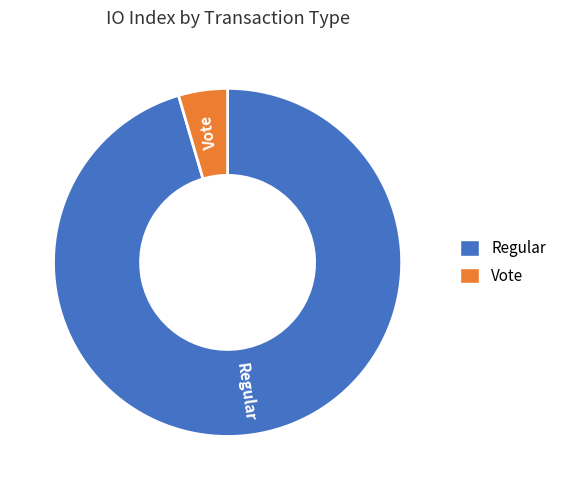

Between Regular and Vote, which is larger?

Regular